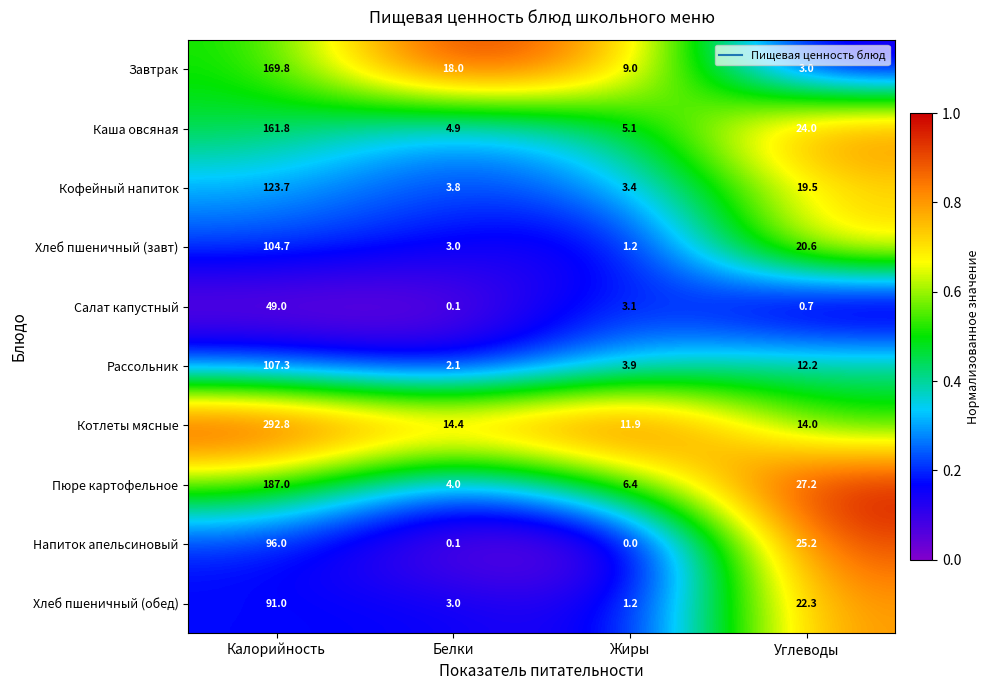

What is the greatest value displayed?

292.8